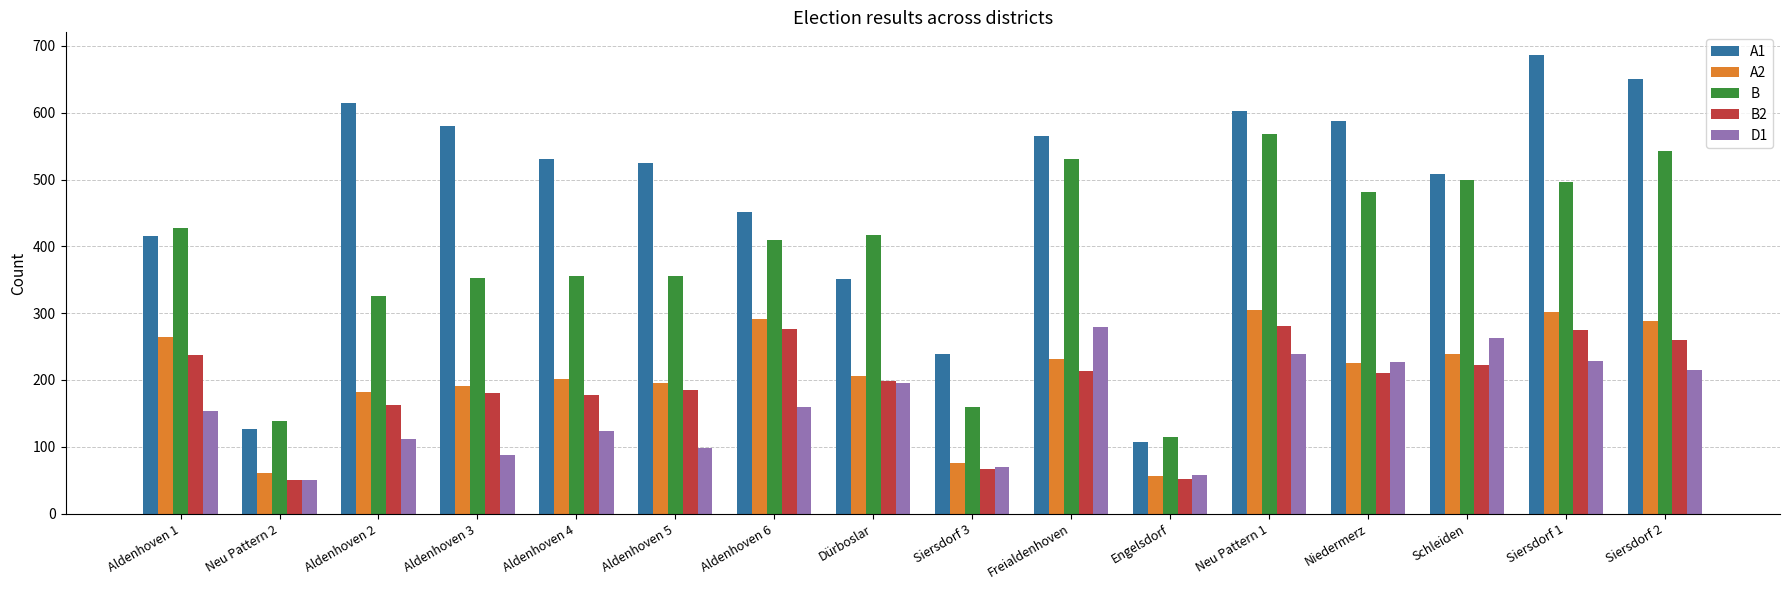

What is the difference between the maximum and minimum values in the A1 series?

579